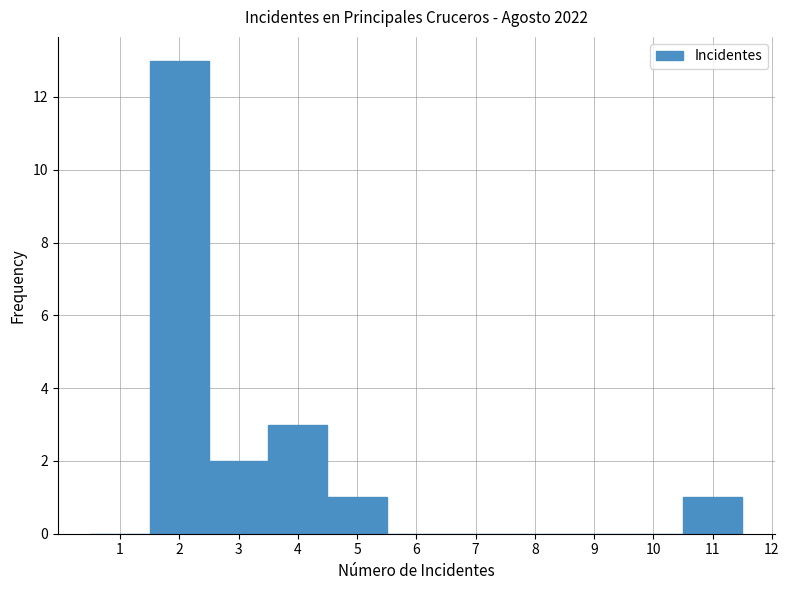

Reading left to right, list every bar in this chart as the range it spans on the x-axis followed by its height. The values are not printed on the chart, so give them approximately, as read against the axis.

0.5 to 1.5: 0
1.5 to 2.5: 13
2.5 to 3.5: 2
3.5 to 4.5: 3
4.5 to 5.5: 1
5.5 to 6.5: 0
6.5 to 7.5: 0
7.5 to 8.5: 0
8.5 to 9.5: 0
9.5 to 10.5: 0
10.5 to 11.5: 1